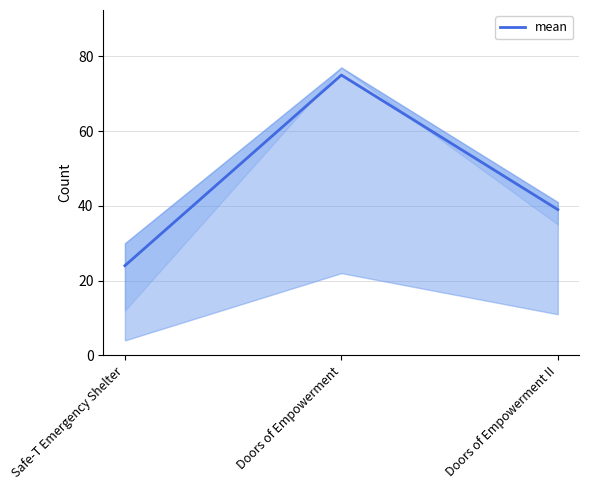

Where does the data first go above 39?

Doors of Empowerment